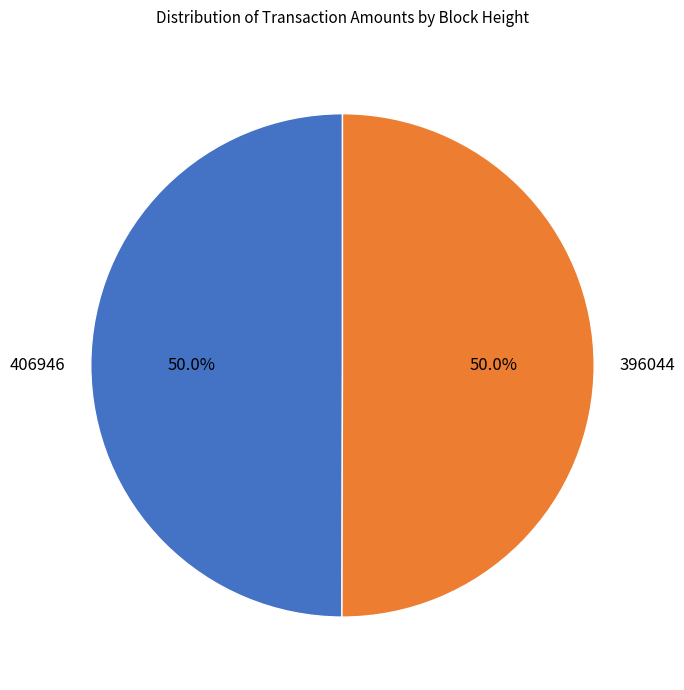

What is the ratio of the value at 396044 to the value at 406946?

1.0